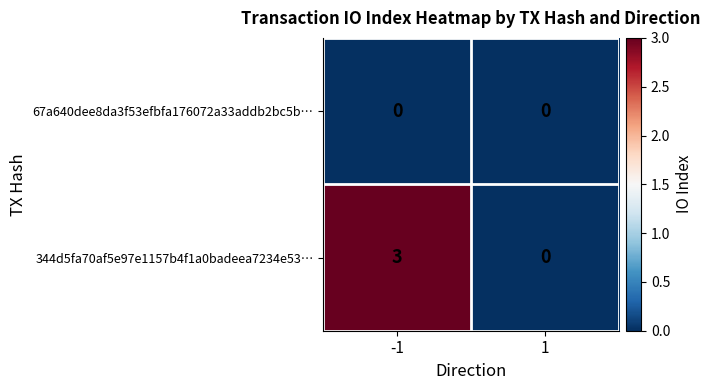

Which series has the largest total across all categories?

344d5fa70af5e97e1157b4f1a0badeea7234e53…